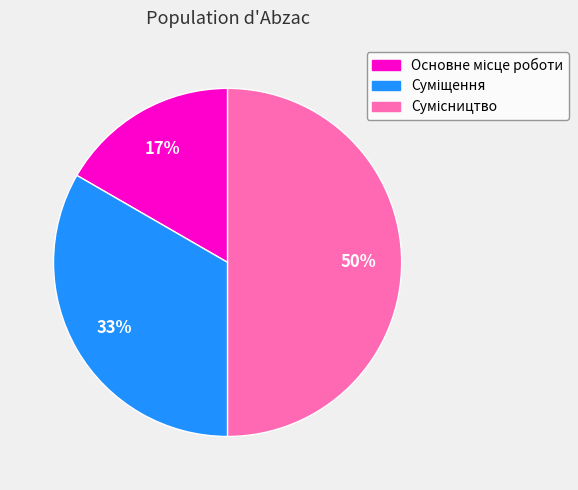

To the nearest percent, what is the difference between the largest and smallest slice percentages?

33%